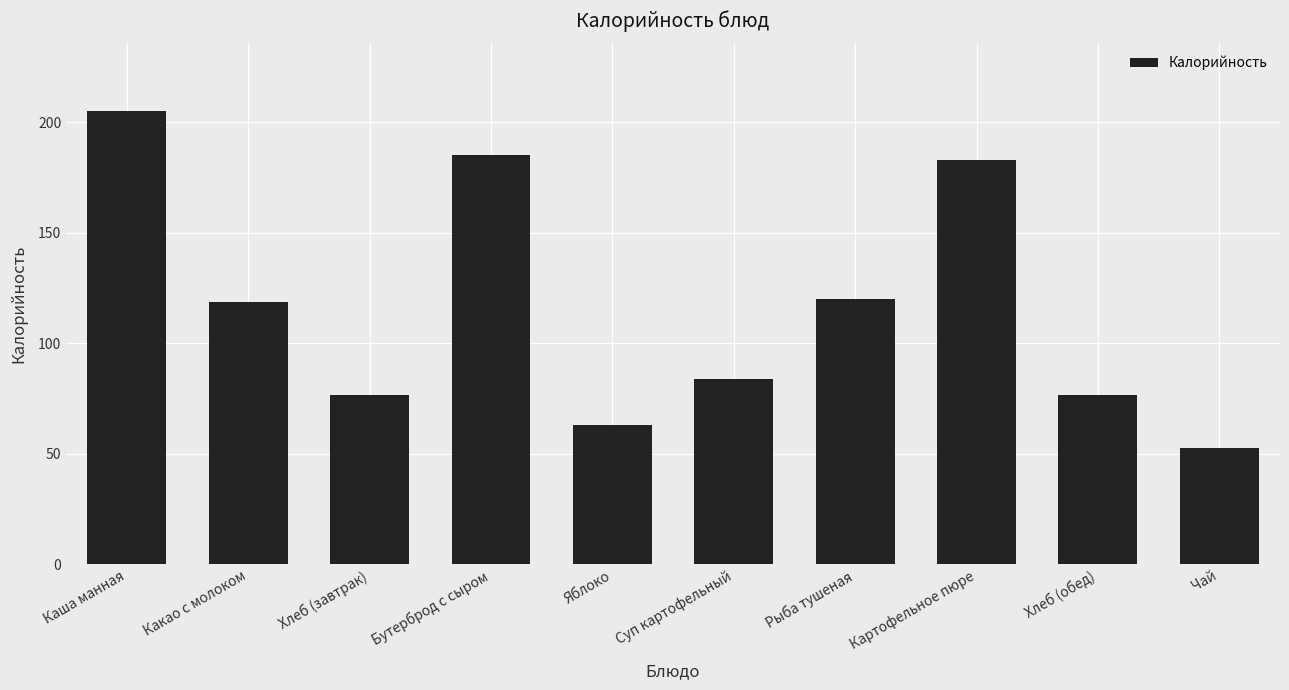

How many distinct data groups are displayed?

1